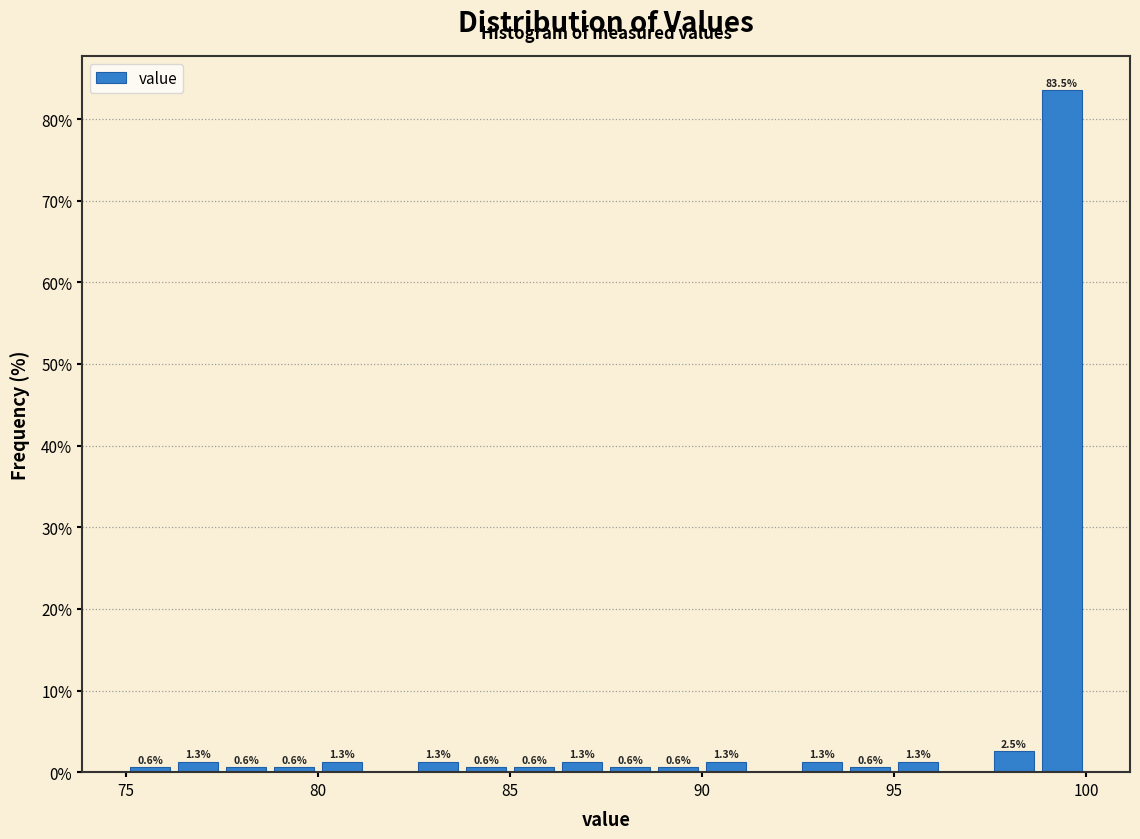

Around what value on the x-axis is the tallest bar? Give the approximate position of its centre, as read against the axis.

99.5